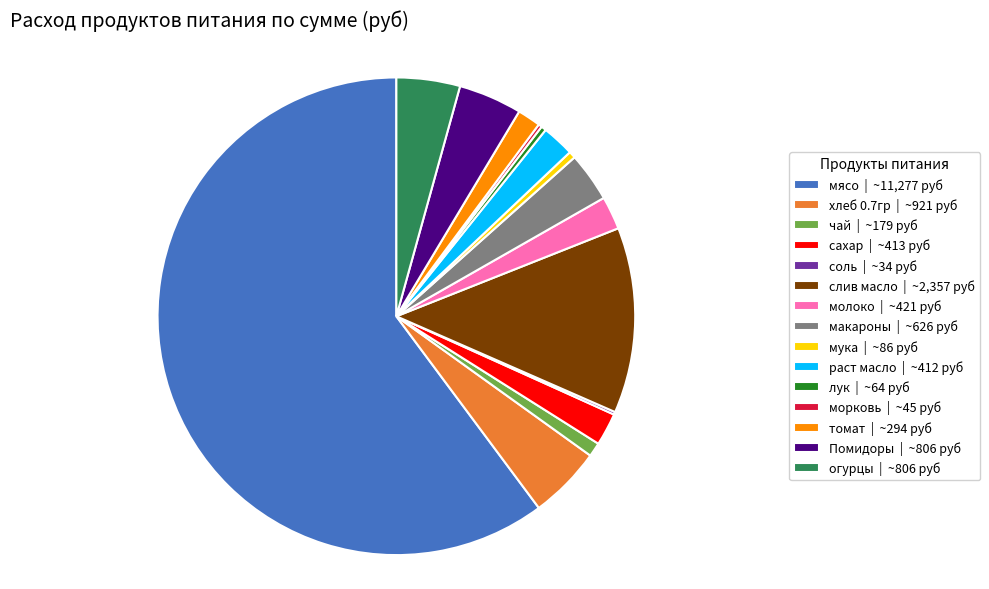

Does any single category account for the majority?

Yes